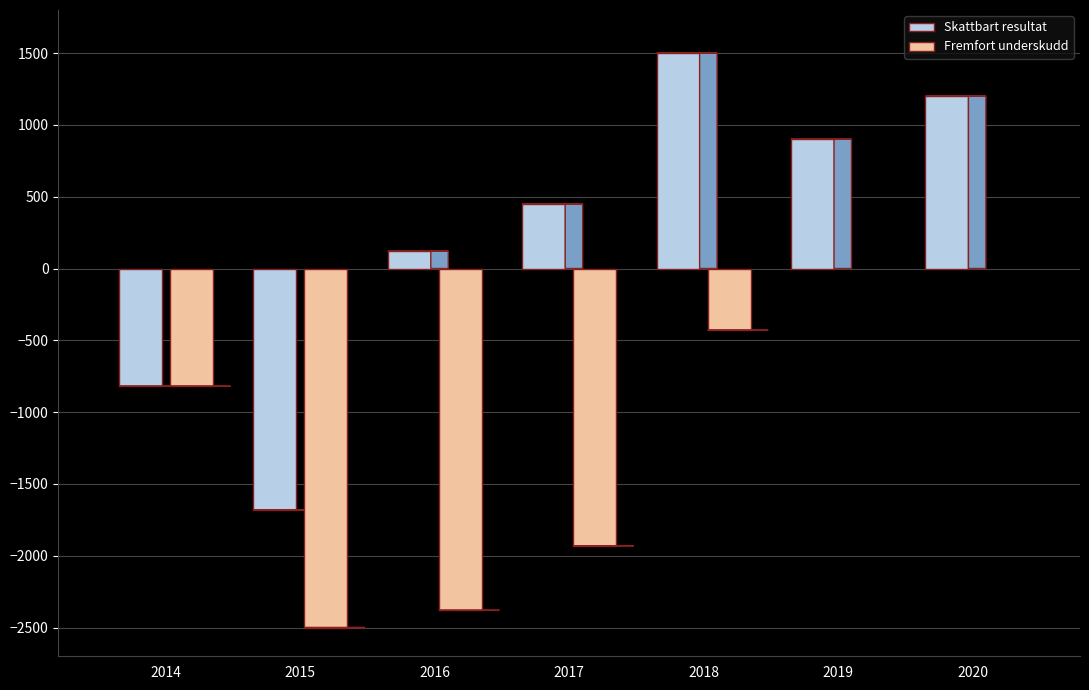

How many distinct data groups are displayed?

2